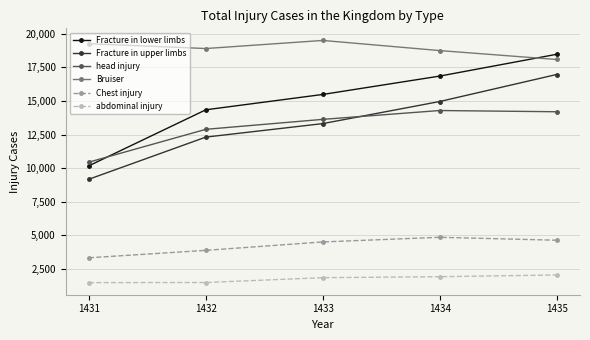

True or false: Fracture in upper limbs and abdominal injury intersect in this chart.

False